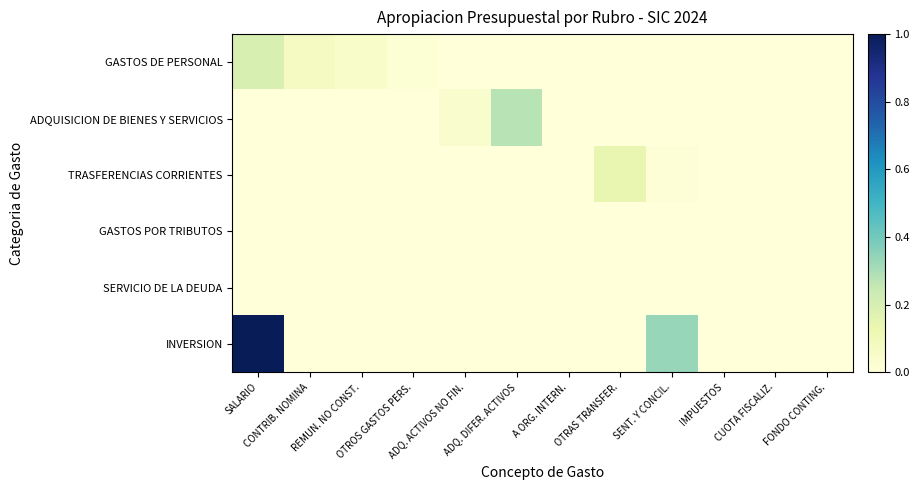

Rank the series at SALARIO from lowest to highest value.

ADQUISICION DE BIENES Y SERVICIOS, TRASFERENCIAS CORRIENTES, GASTOS POR TRIBUTOS, SERVICIO DE LA DEUDA, GASTOS DE PERSONAL, INVERSION